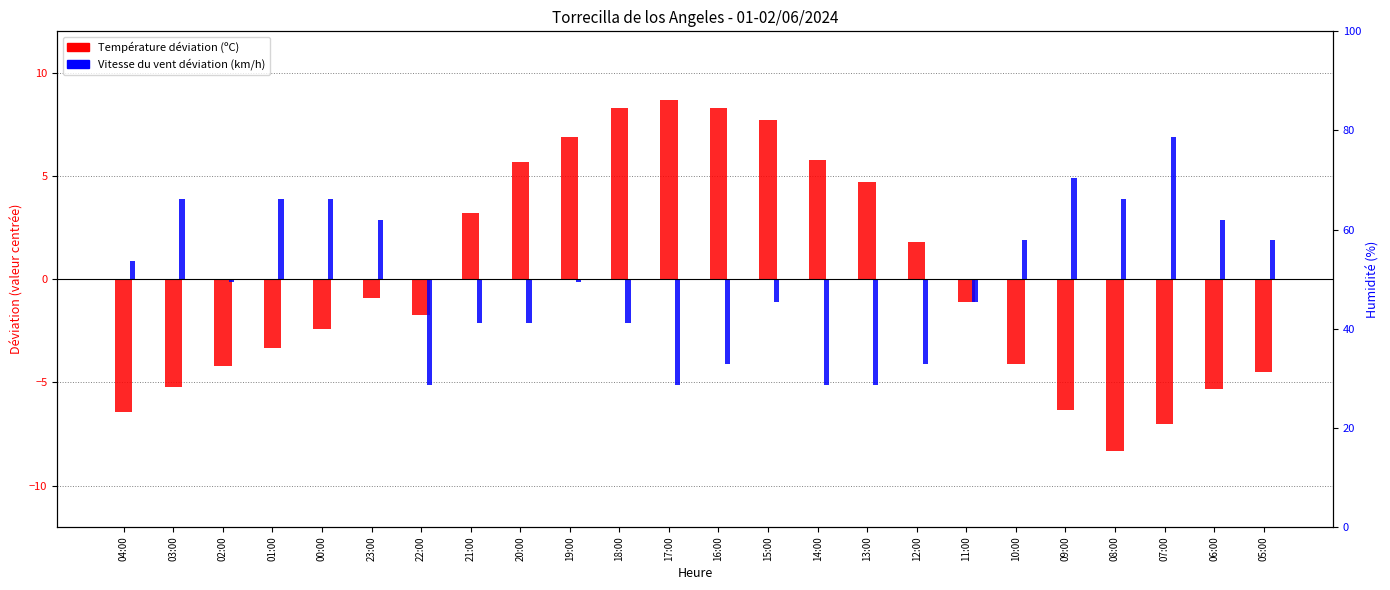

At which label does Température déviation (ºC) first exceed -1?

23:00